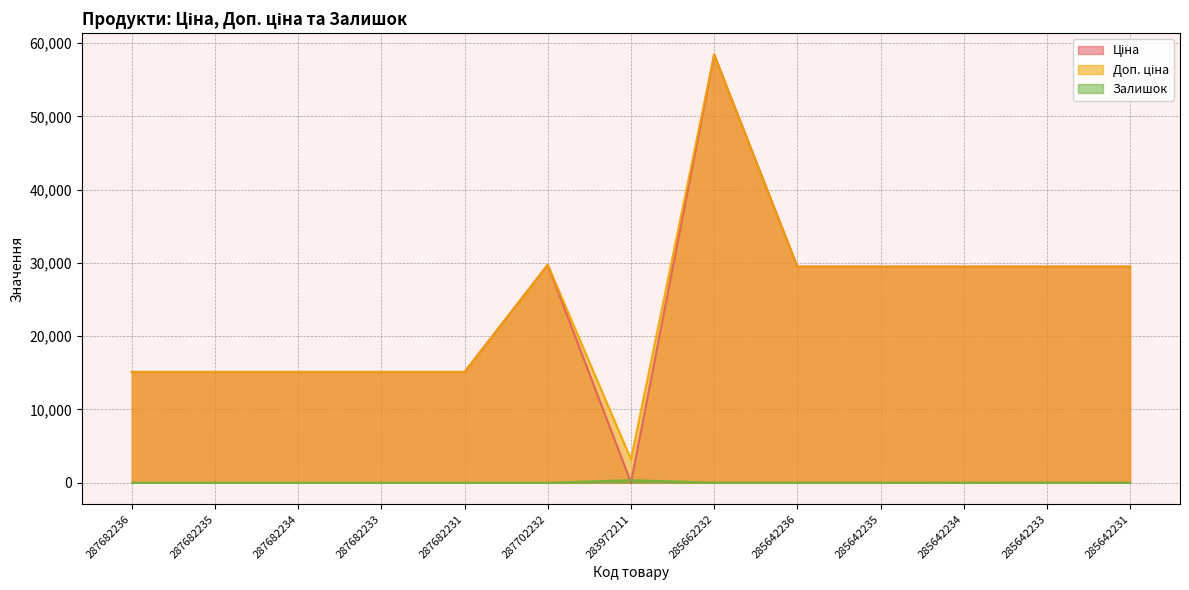

How many categories are shown in the chart?

13